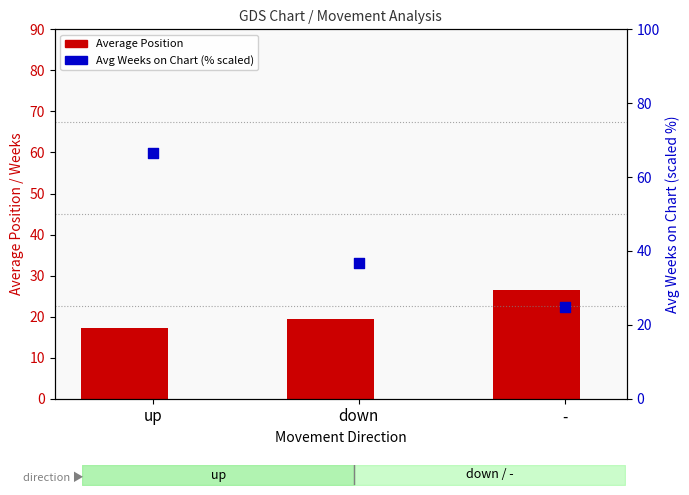

Is the value of Avg Weeks (% scaled) at - greater than the value of Average Position at up?

Yes